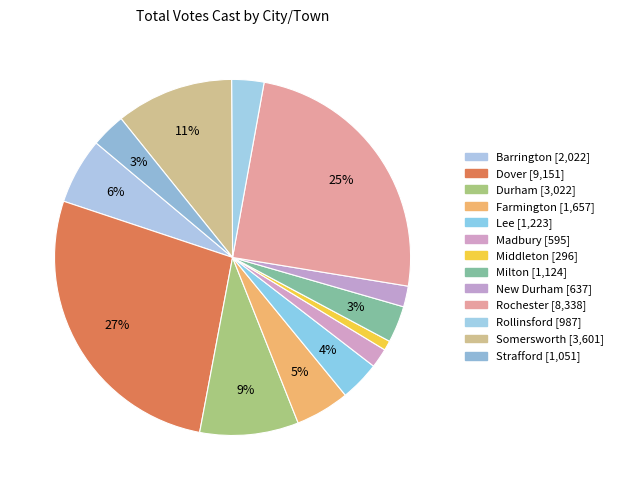

What percentage is NOT represented by Dover?

72.8%